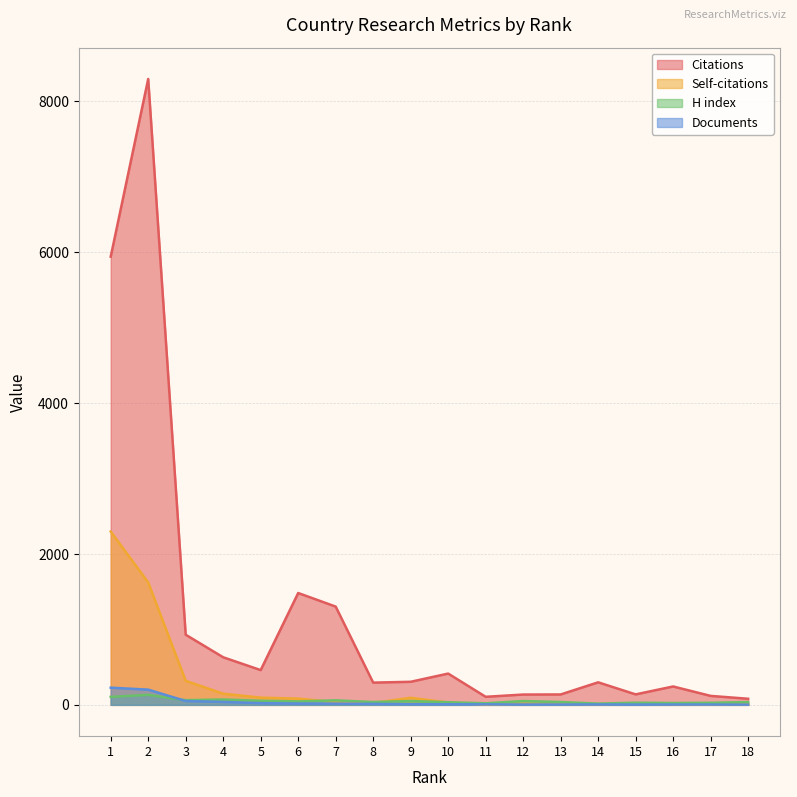

How many values in the Self-citations series exceed 31?

8